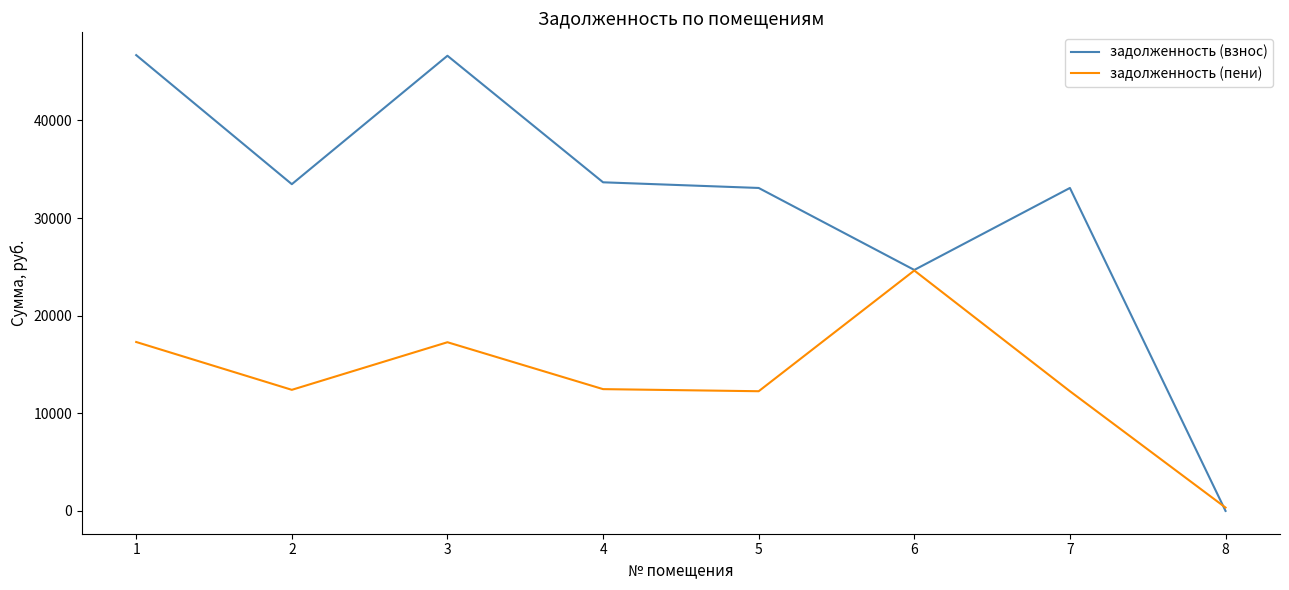

What is the average value of the задолженность (взнос) series?

31406.2